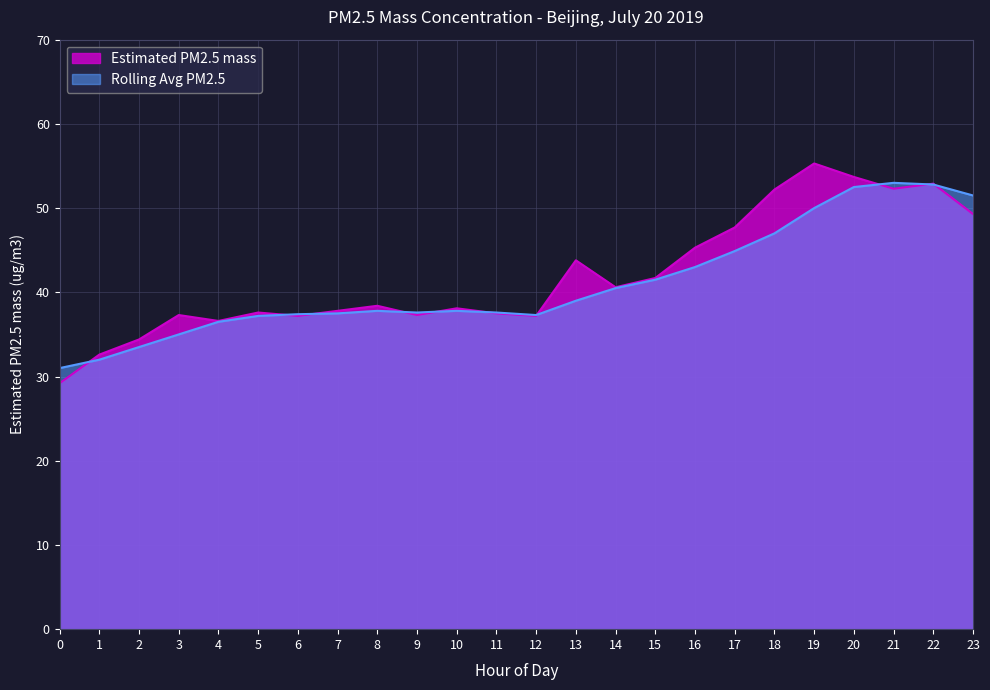

What are all the series names shown in the legend?

Estimated PM2.5 mass, Rolling Avg PM2.5